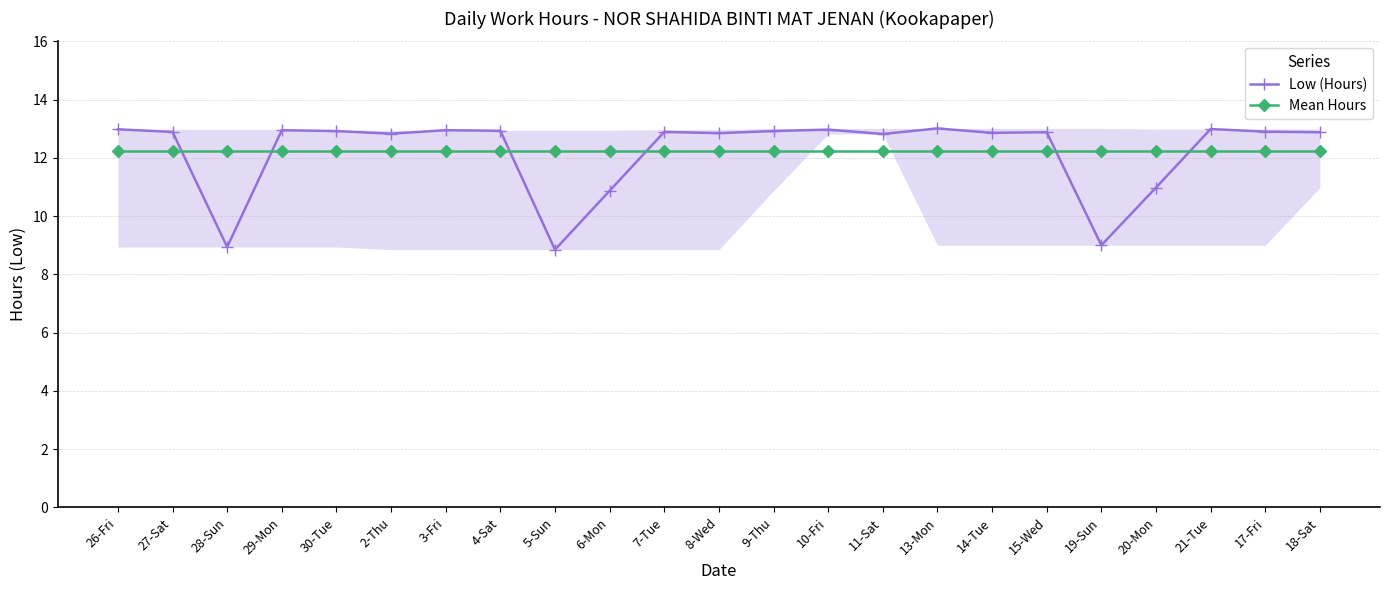

Reading left to right, list all the values displayed in this chart.

Low (Hours): 13.0	12.9	8.9	12.9	12.9	12.8	12.9	12.9	8.8	10.9	12.9	12.8	12.9	13.0	12.8	13.0	12.9	12.9	9.0	11.0	13.0	12.9	12.9
Mean Hours: 12.2	12.2	12.2	12.2	12.2	12.2	12.2	12.2	12.2	12.2	12.2	12.2	12.2	12.2	12.2	12.2	12.2	12.2	12.2	12.2	12.2	12.2	12.2